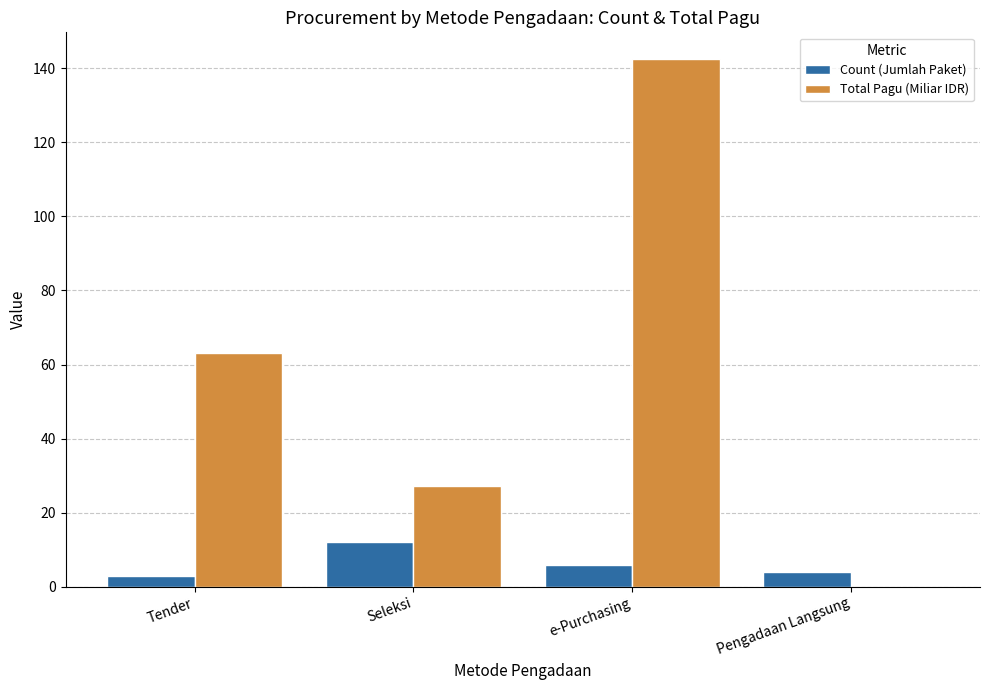

The Total Pagu (Miliar IDR) series shows 100.2 at Tender. True or false?

False